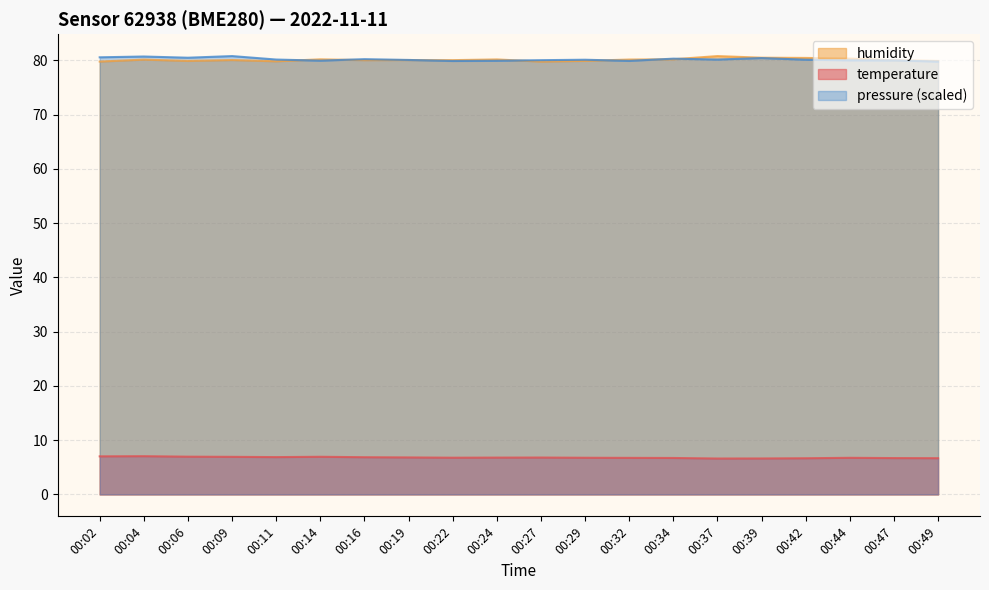

What is the value of the temperature point at the 16th from the left?

6.6